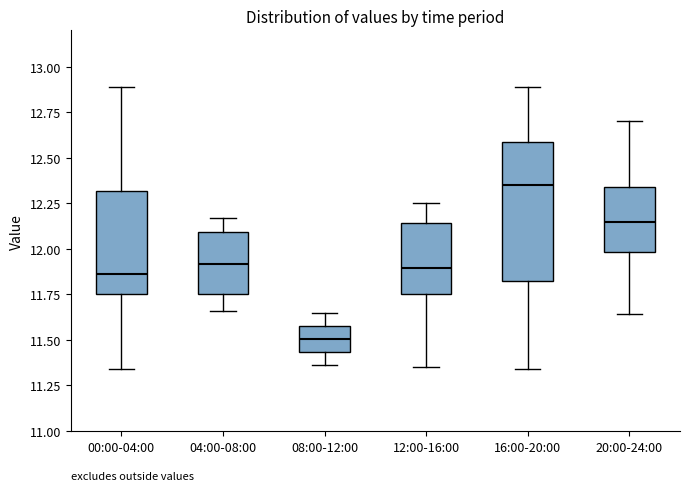

Which box is the tallest, from its lower edge to its upper edge?

16:00-20:00